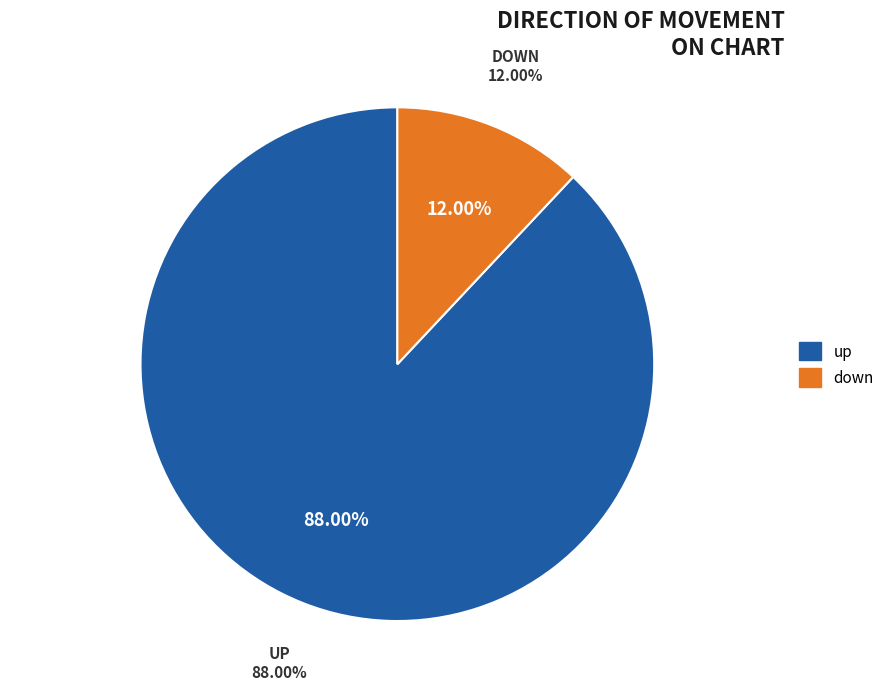

Between down and up, which is larger?

up